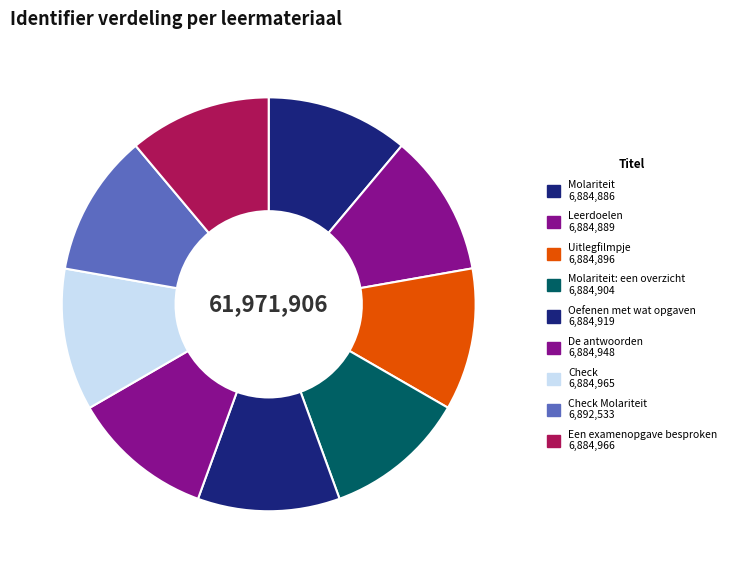

Count the number of slices in the pie.

9